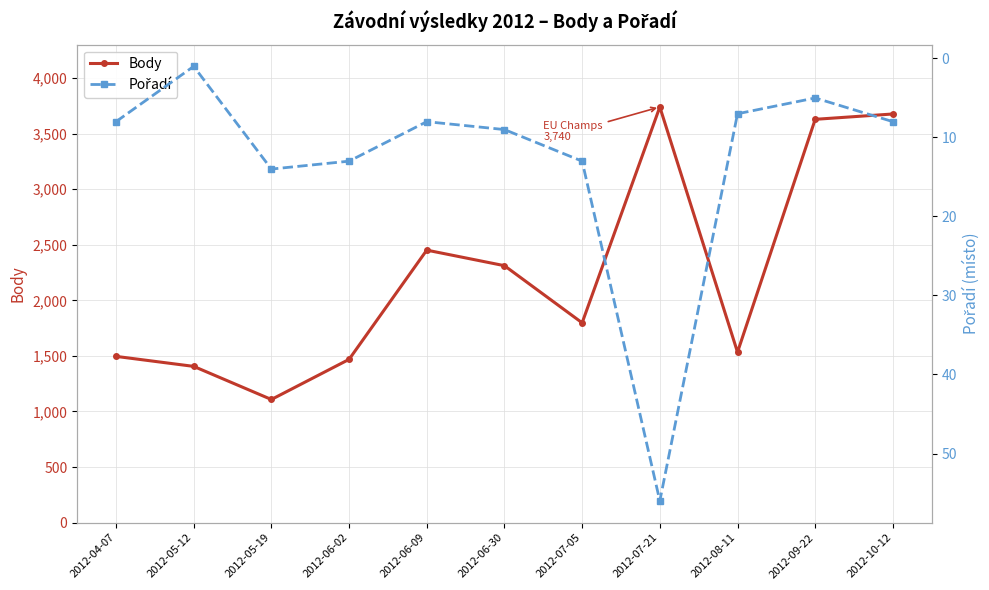

True or false: Body has a value of 5750 at 2012-10-12.

False